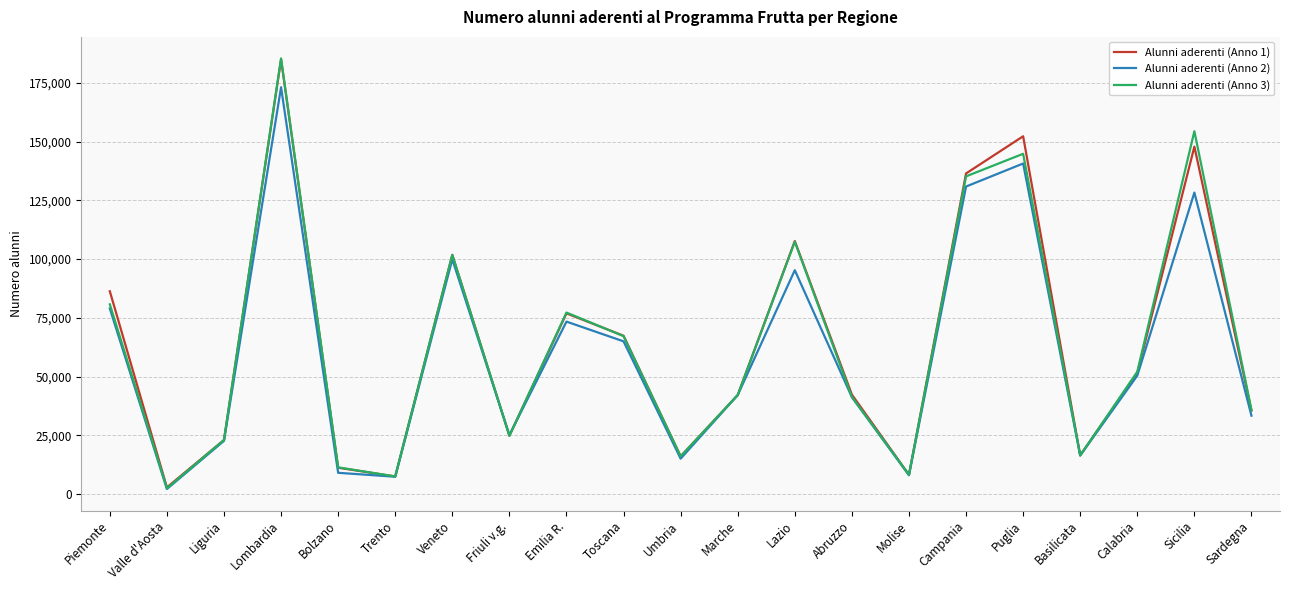

True or false: Alunni aderenti (Anno 3) has a value of 67200 at Toscana.

True